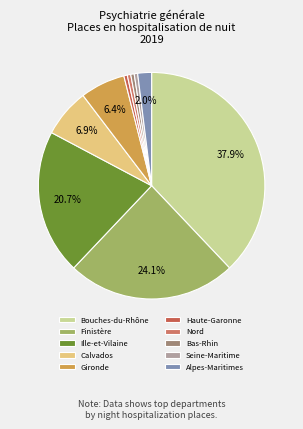

Is there a majority slice in this chart?

No